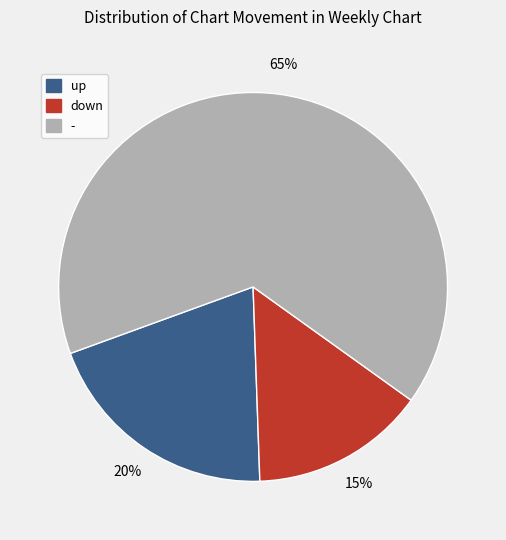

To the nearest percent, what percentage of the pie is up?

20%